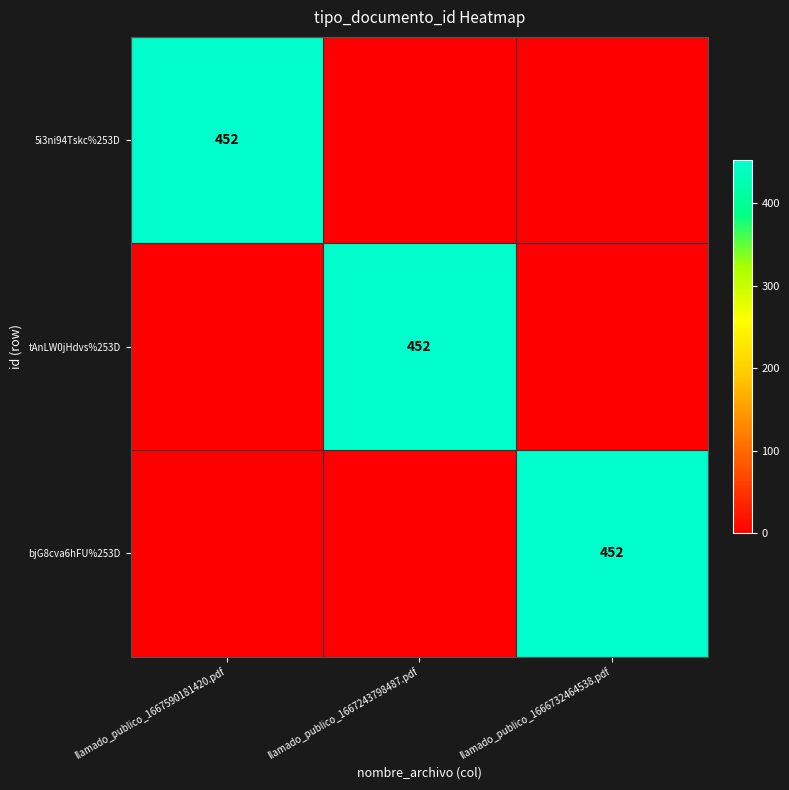

Is it true that tAnLW0jHdvs%253D equals 734 at llamado_publico_1667243798487.pdf?

False